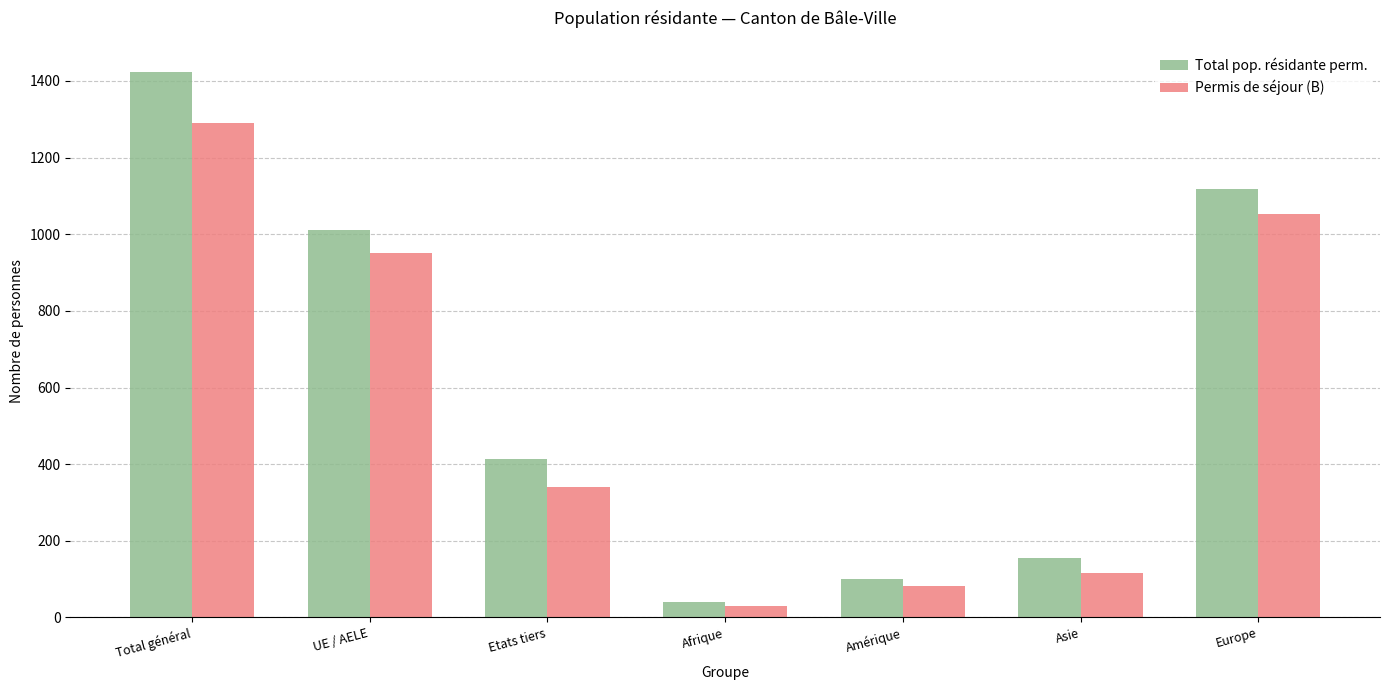

Which label corresponds to the largest value in the chart?

Total général